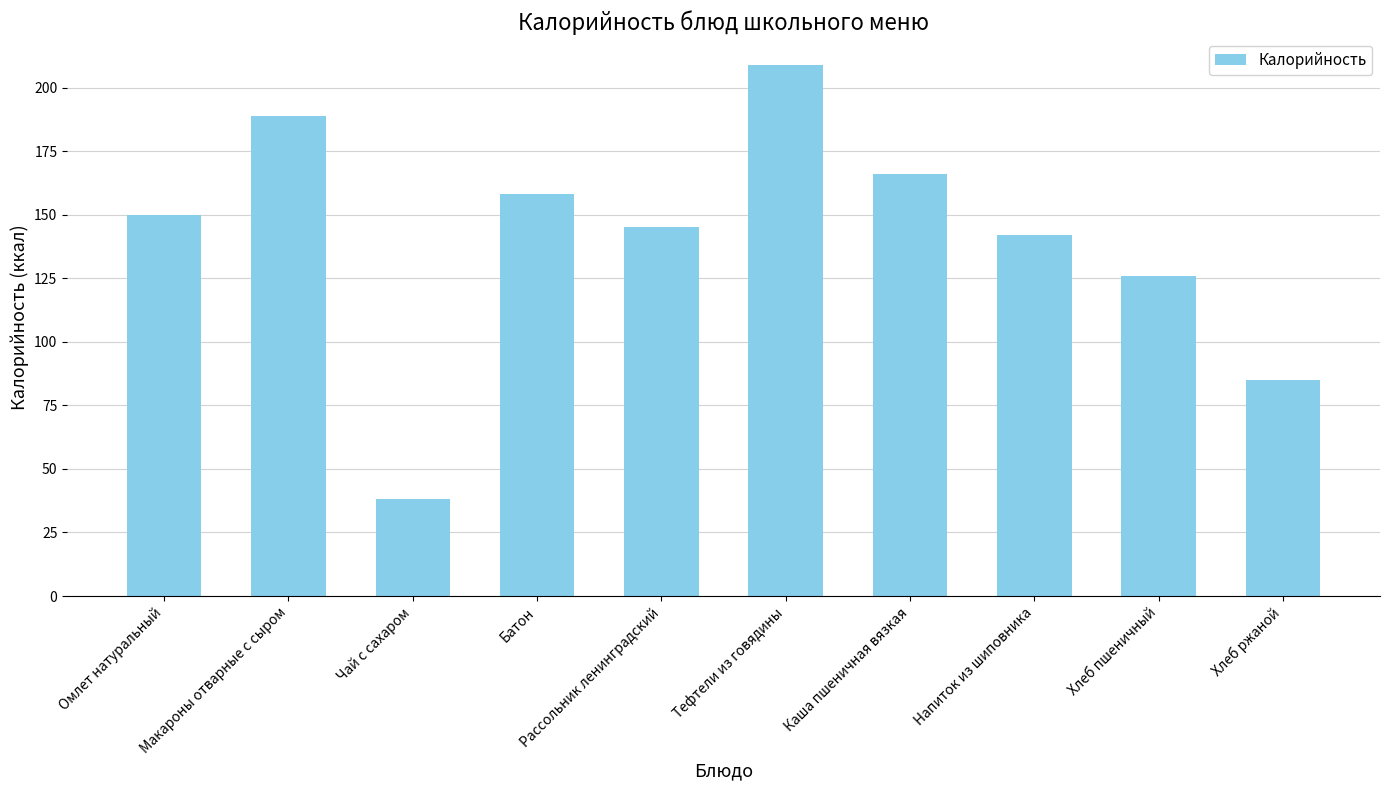

List the labels in order of value, smallest first.

Чай с сахаром, Хлеб ржаной, Хлеб пшеничный, Напиток из шиповника, Рассольник ленинградский, Омлет натуральный, Батон, Каша пшеничная вязкая, Макароны отварные с сыром, Тефтели из говядины